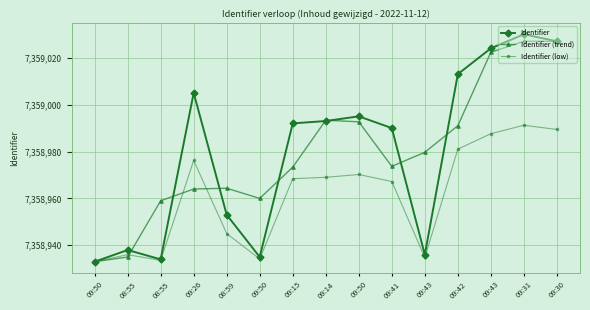

Reading right to left, transcribe all the data shown in this chart.

Identifier: 09:30=7359027.0	09:31=7359030.0	09:43=7359024.0	09:42=7359013.0	09:43=7358936.0	09:41=7358990.0	09:50=7358995.0	09:14=7358993.0	09:15=7358992.0	09:50=7358935.0	08:59=7358953.0	09:26=7359005.0	08:55=7358934.0	08:55=7358938.0	09:50=7358933.0
Identifier (trend): 09:30=7359027.0	09:31=7359027.0	09:43=7359022.3	09:42=7358991.0	09:43=7358979.7	09:41=7358973.7	09:50=7358992.7	09:14=7358993.3	09:15=7358973.3	09:50=7358960.0	08:59=7358964.3	09:26=7358964.0	08:55=7358959.0	08:55=7358935.0	09:50=7358933.0
Identifier (low): 09:30=7358989.4	09:31=7358991.2	09:43=7358987.6	09:42=7358981.0	09:43=7358934.8	09:41=7358967.2	09:50=7358970.2	09:14=7358969.0	09:15=7358968.4	09:50=7358934.2	08:59=7358945.0	09:26=7358976.2	08:55=7358933.6	08:55=7358936.0	09:50=7358933.0